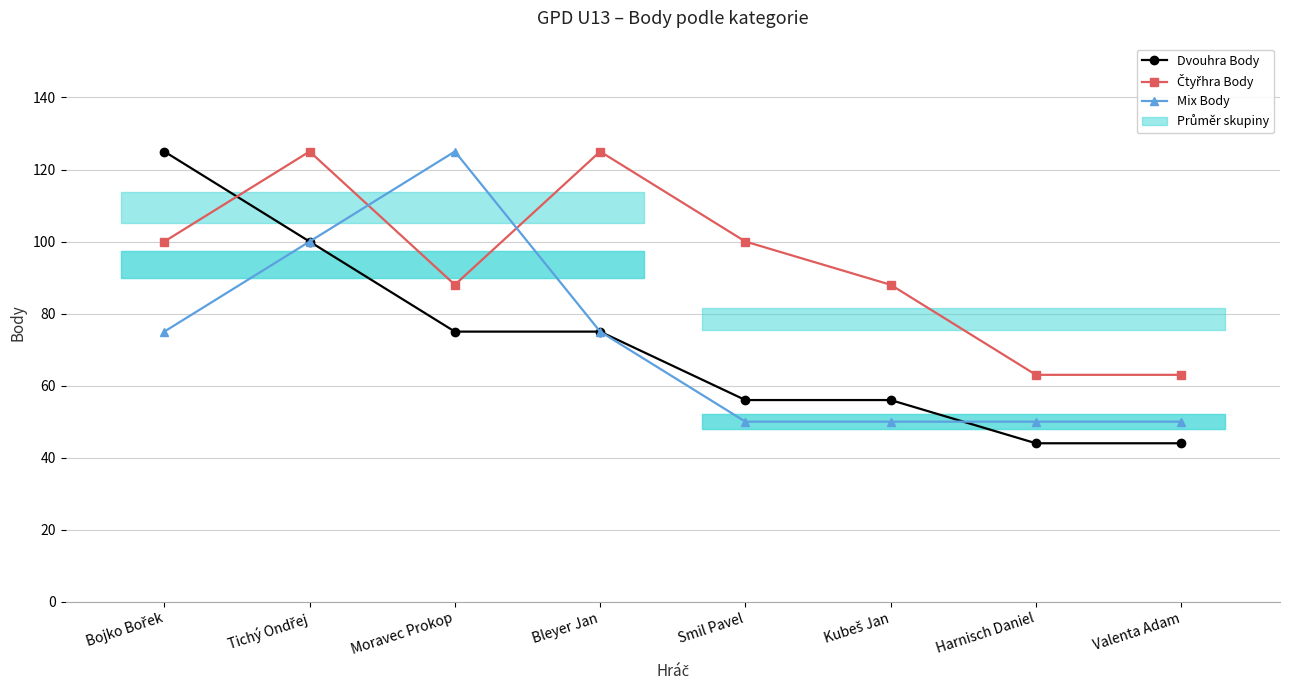

How many intersections are there between Dvouhra Body and Mix Body?

1